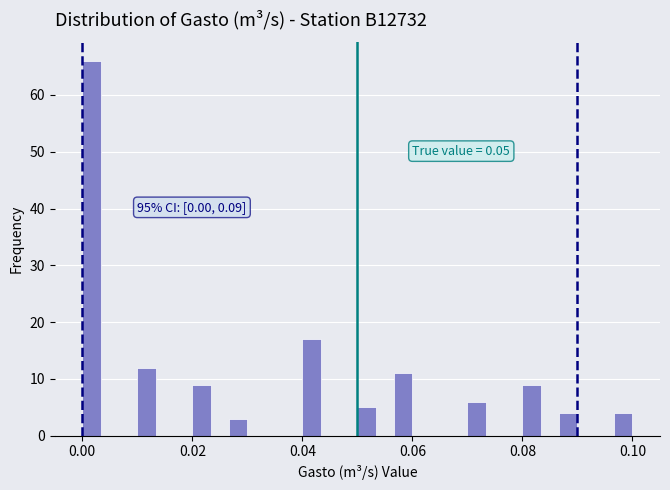

Read against the x-axis, roughly where is the centre of the tallest bar?

0.002